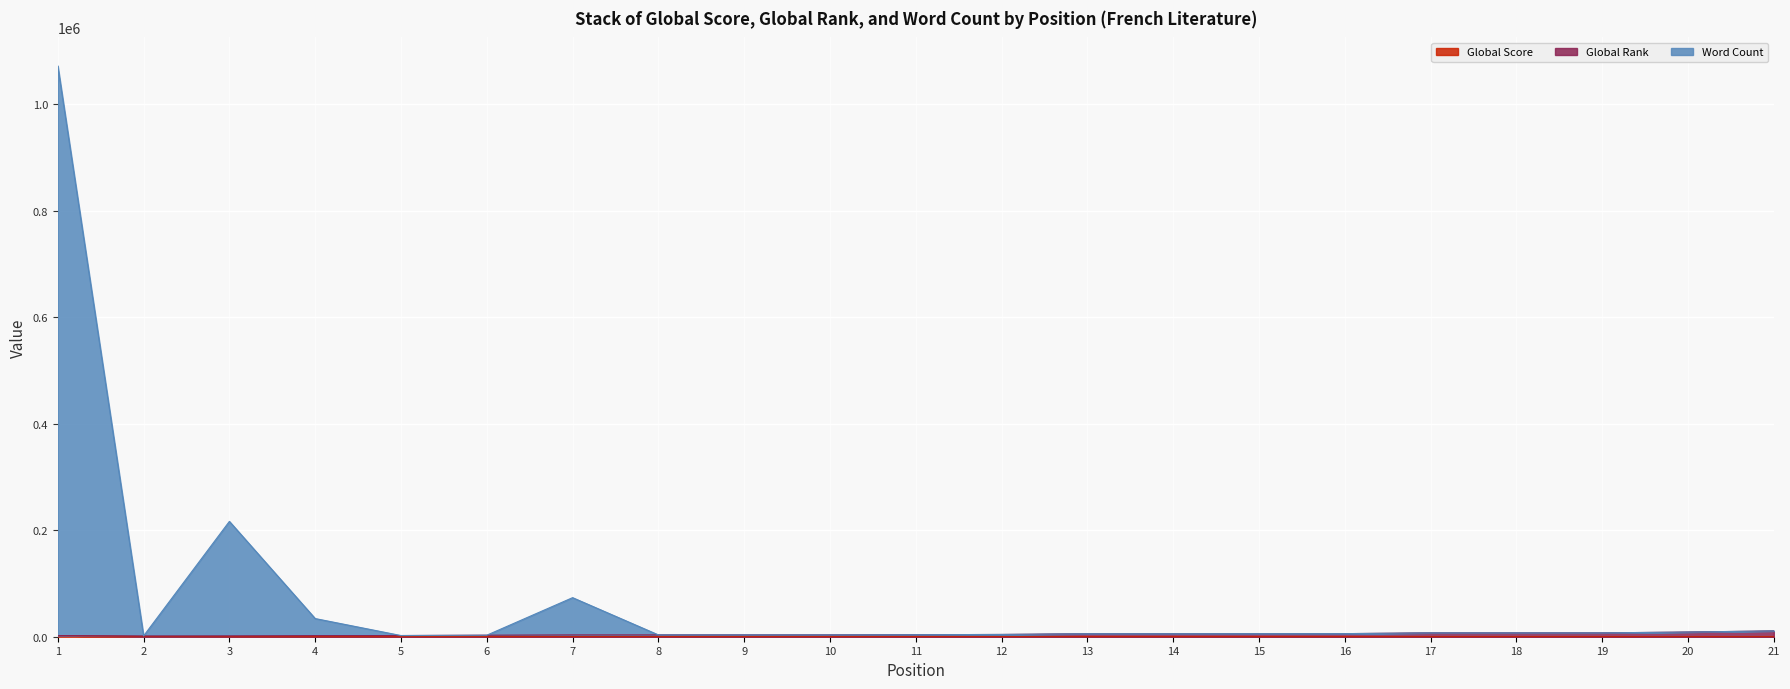

What is the sum of the Global Score values at 12 and 3?

375